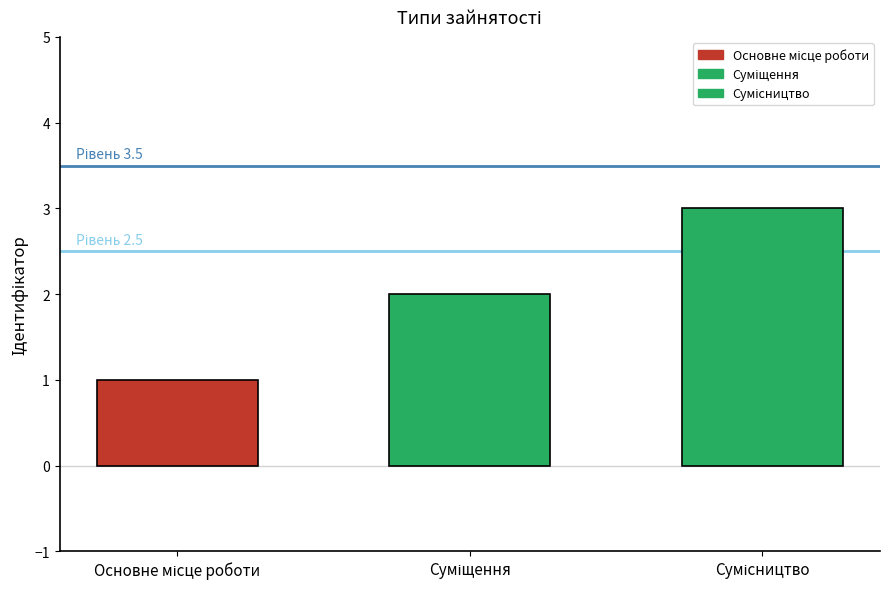

What is the difference between the maximum and minimum values?

2